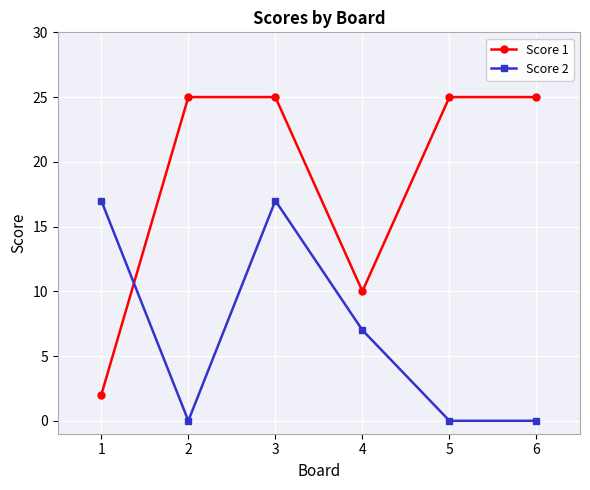

What are all the series names shown in the legend?

Score 1, Score 2